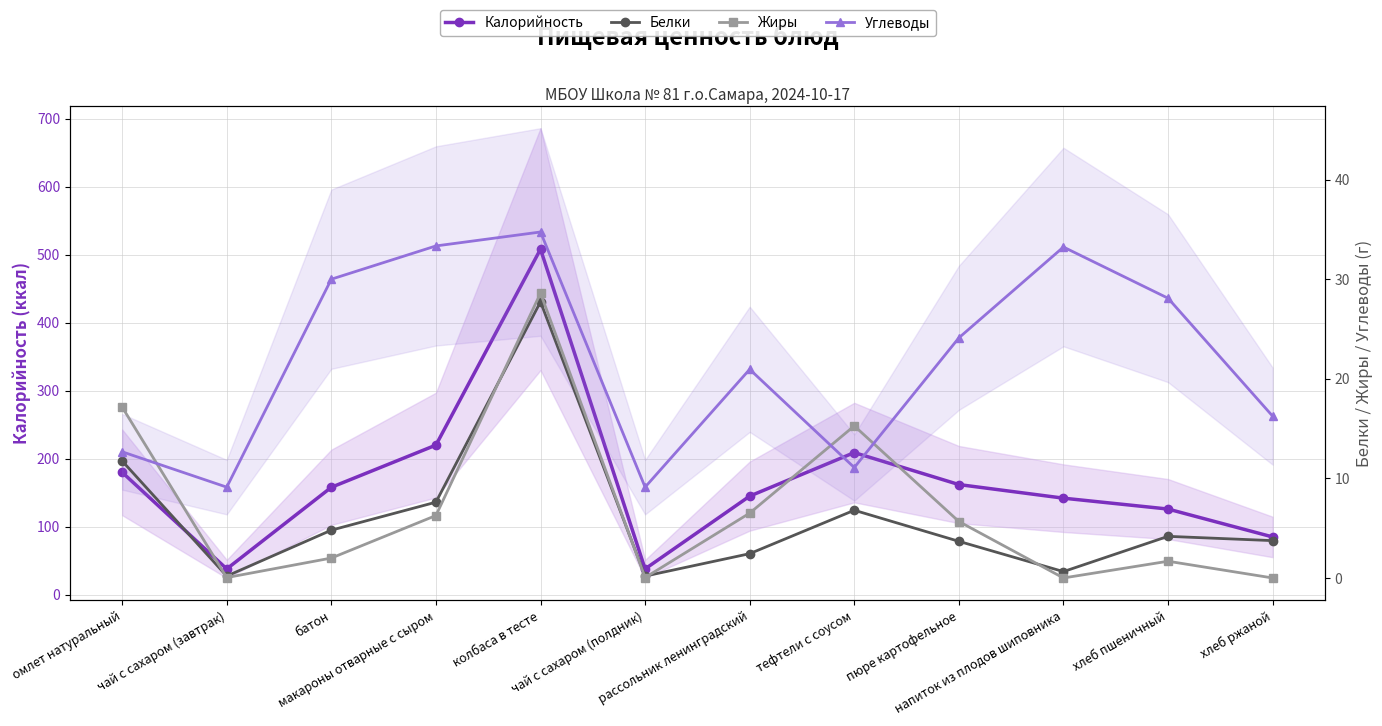

How many interior local peaks does the Жиры series have?

3